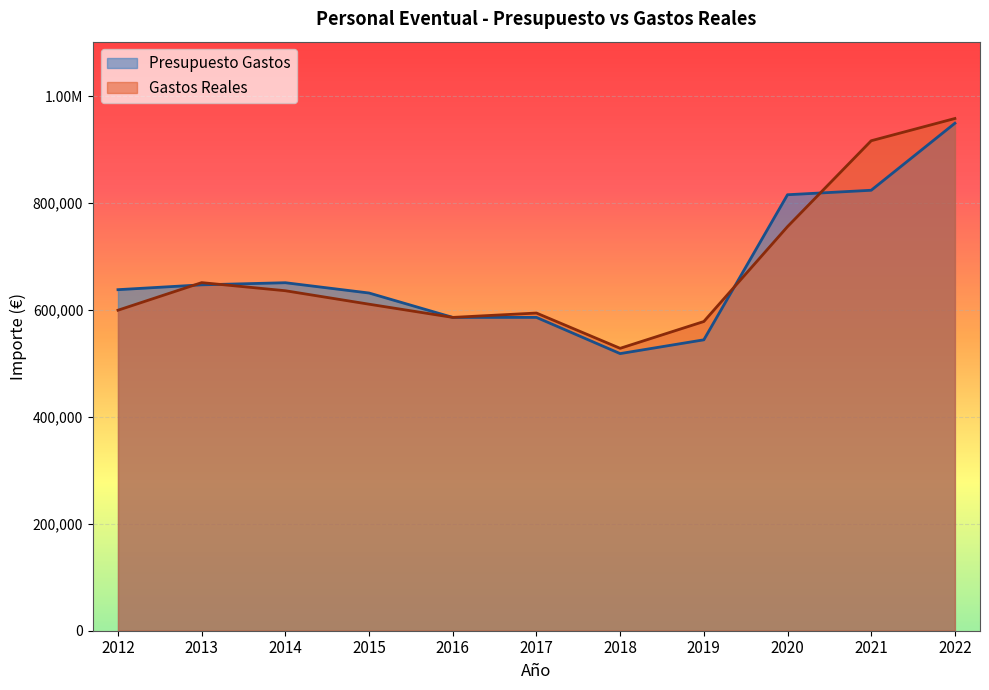

What is the spread (max minus min) of values at 2012?

38420.9